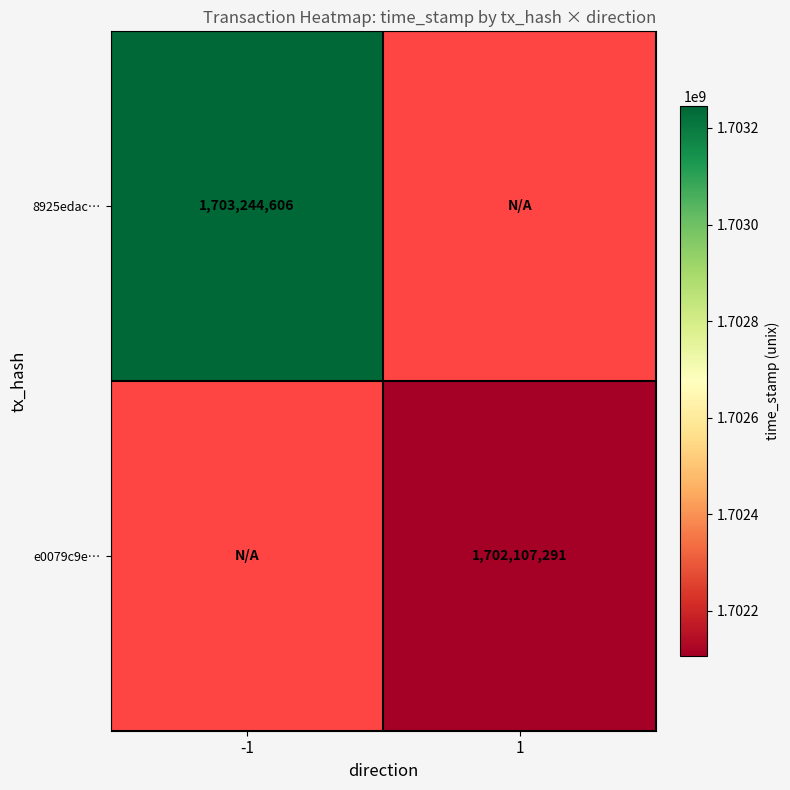

Is it true that e0079c9e… equals 2920197595 at 1?

False